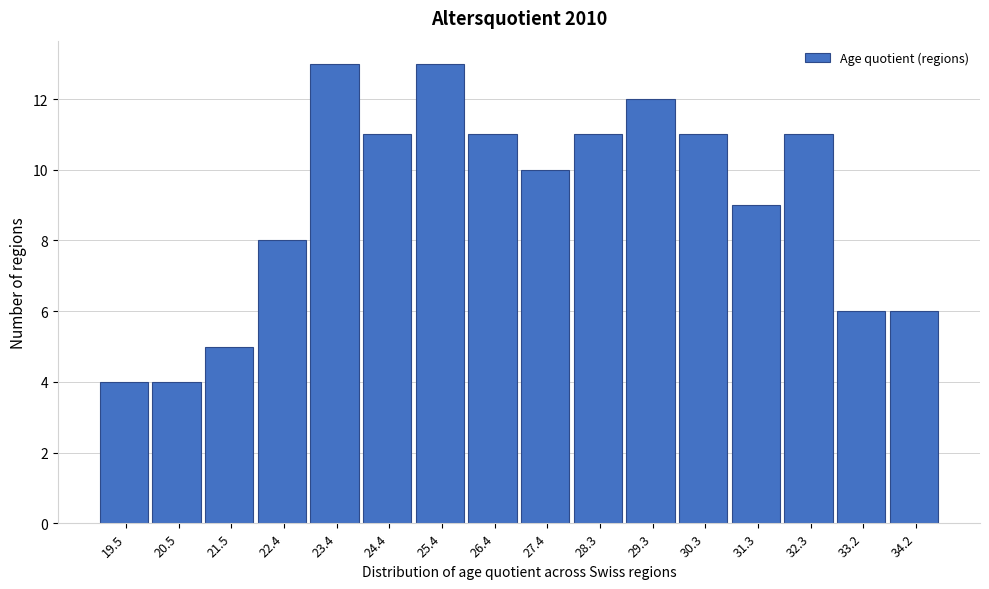

Reading right to left, what are all the values shown in this chart?

6	6	11	9	11	12	11	10	11	13	11	13	8	5	4	4